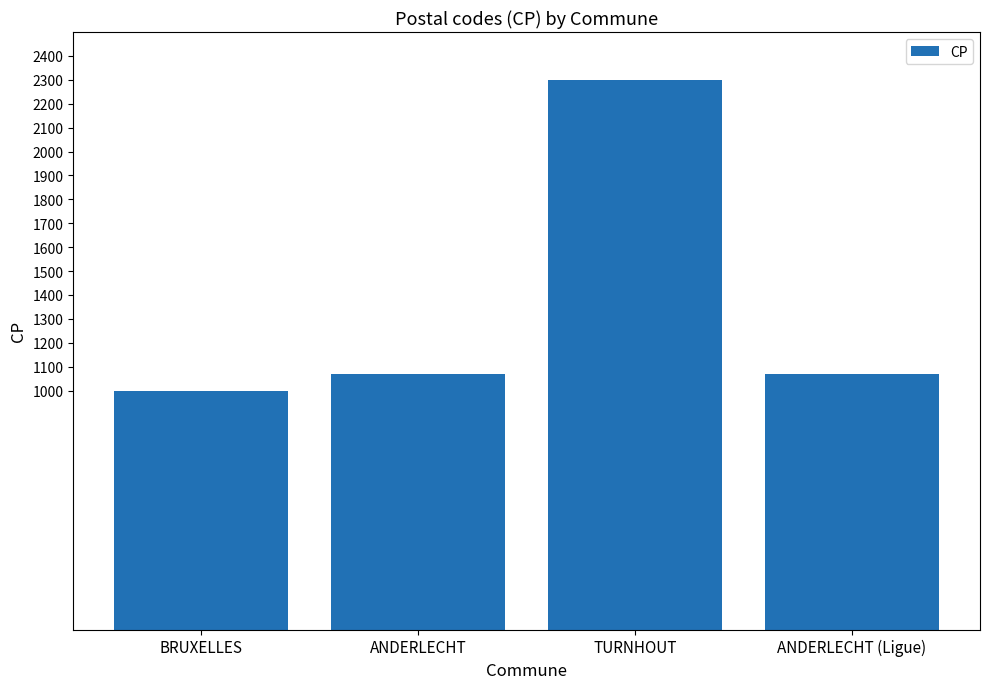

What is the label of the 4th bar from the left?

ANDERLECHT (Ligue)